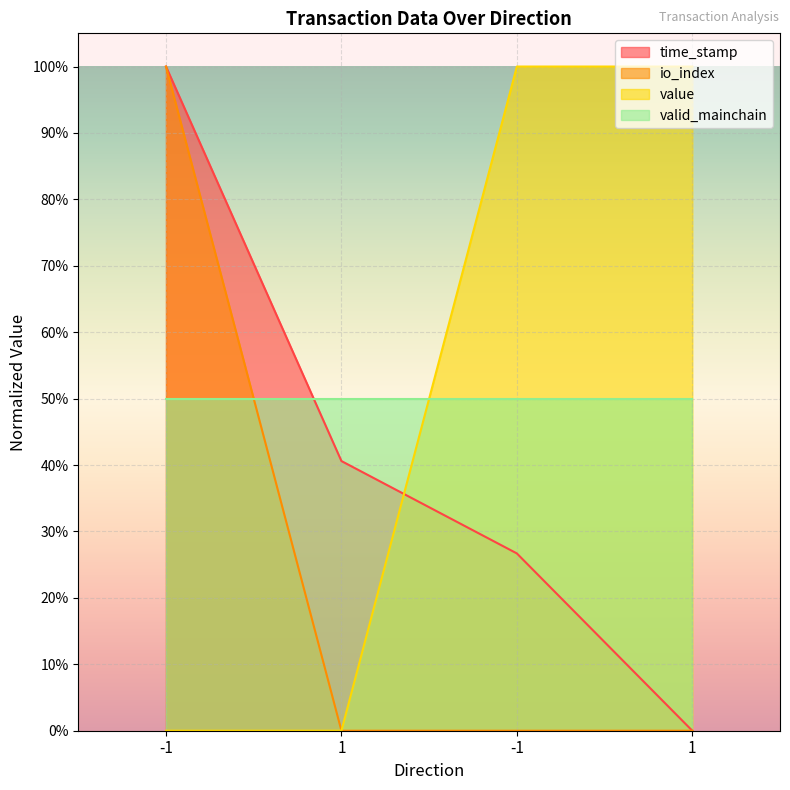

Count the number of categories in the chart.

4